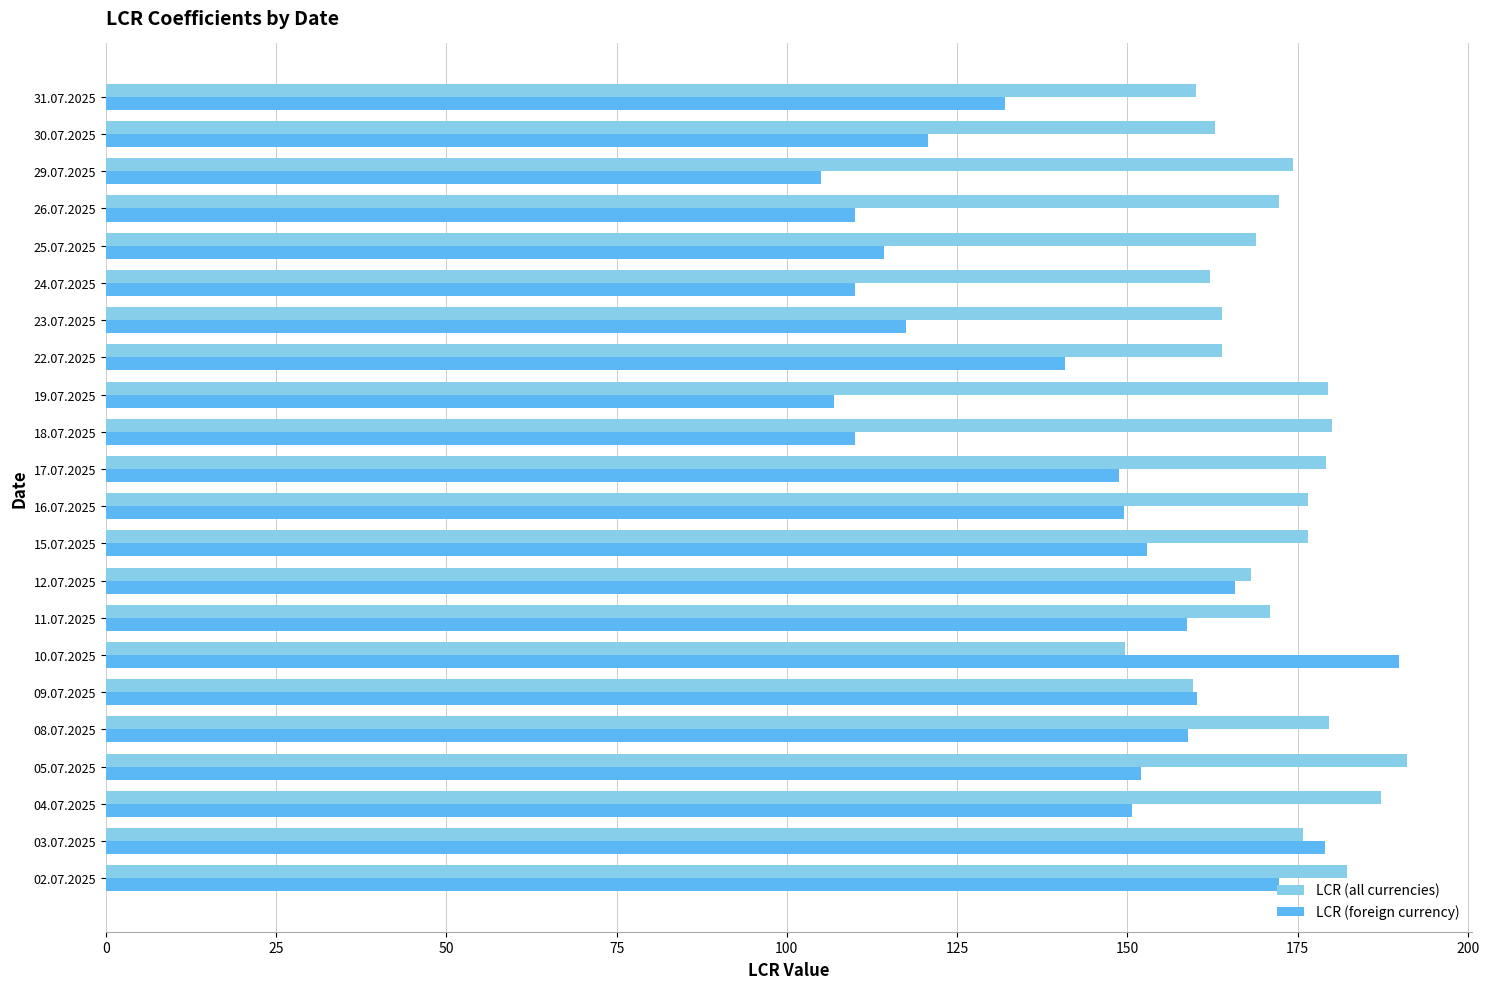

Rank the series at 26.07.2025 from highest to lowest value.

LCR (all currencies), LCR (foreign currency)